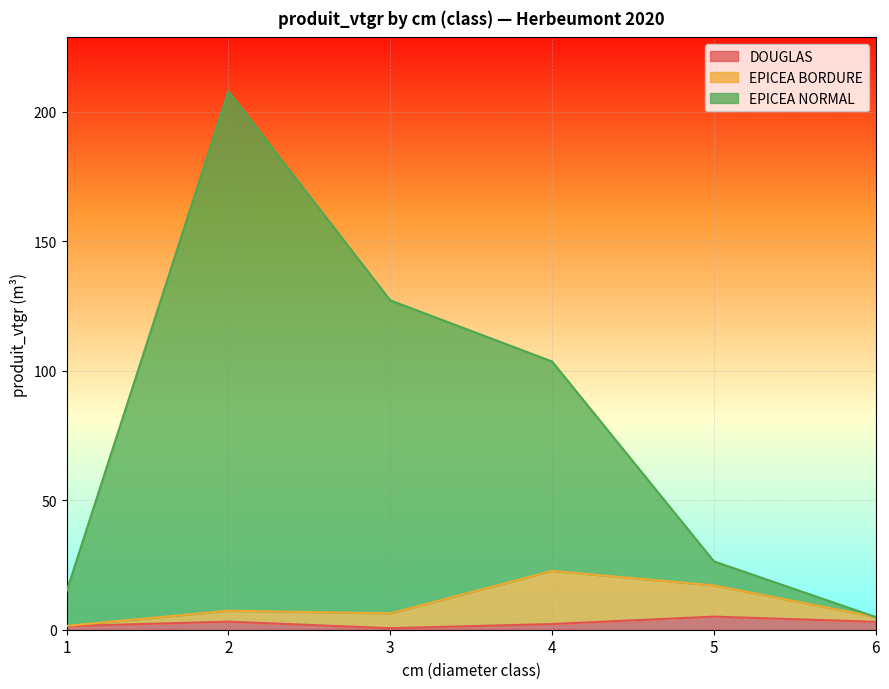

What is the sum of all DOUGLAS values?

15.4